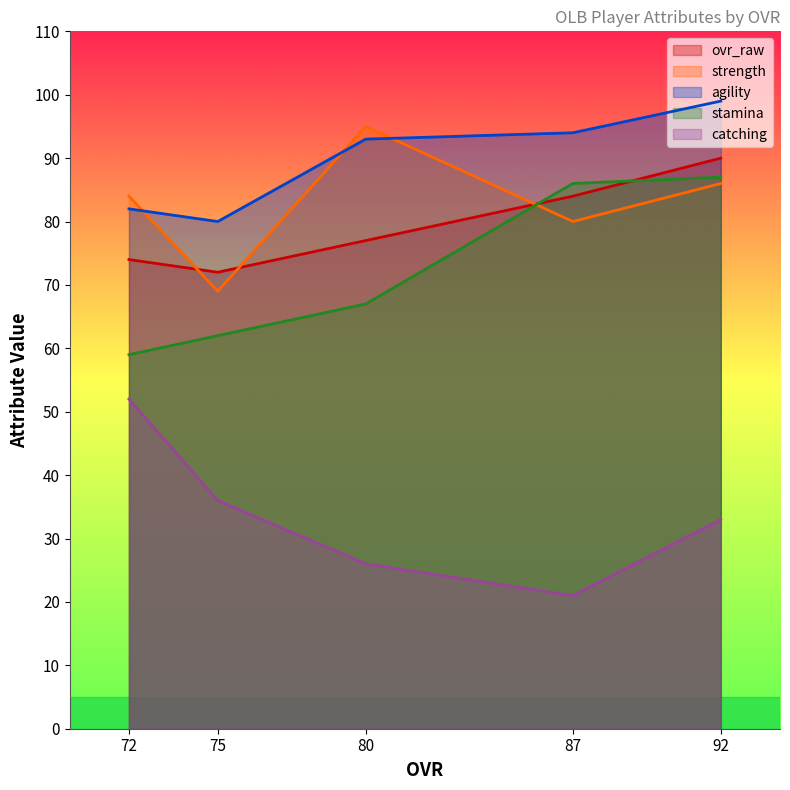

How many intersections are there between ovr_raw and strength?

3